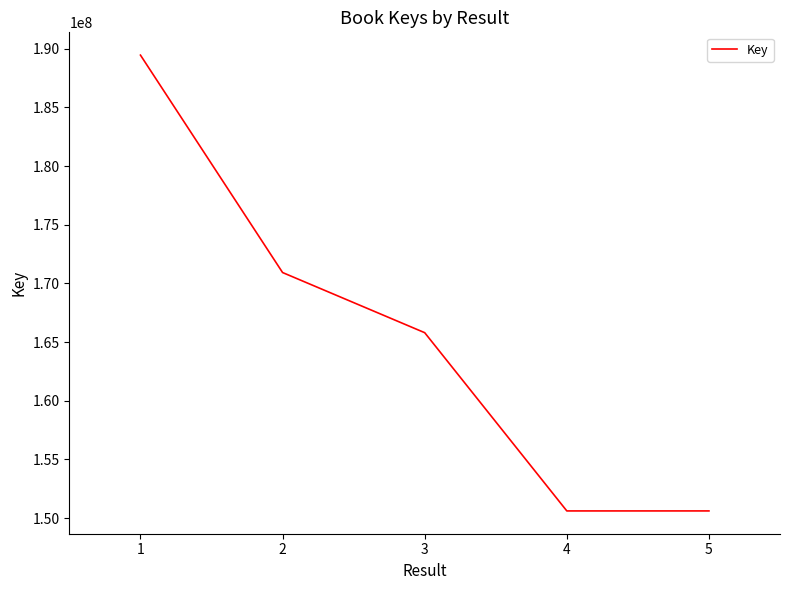

Where is the first local minimum?

4